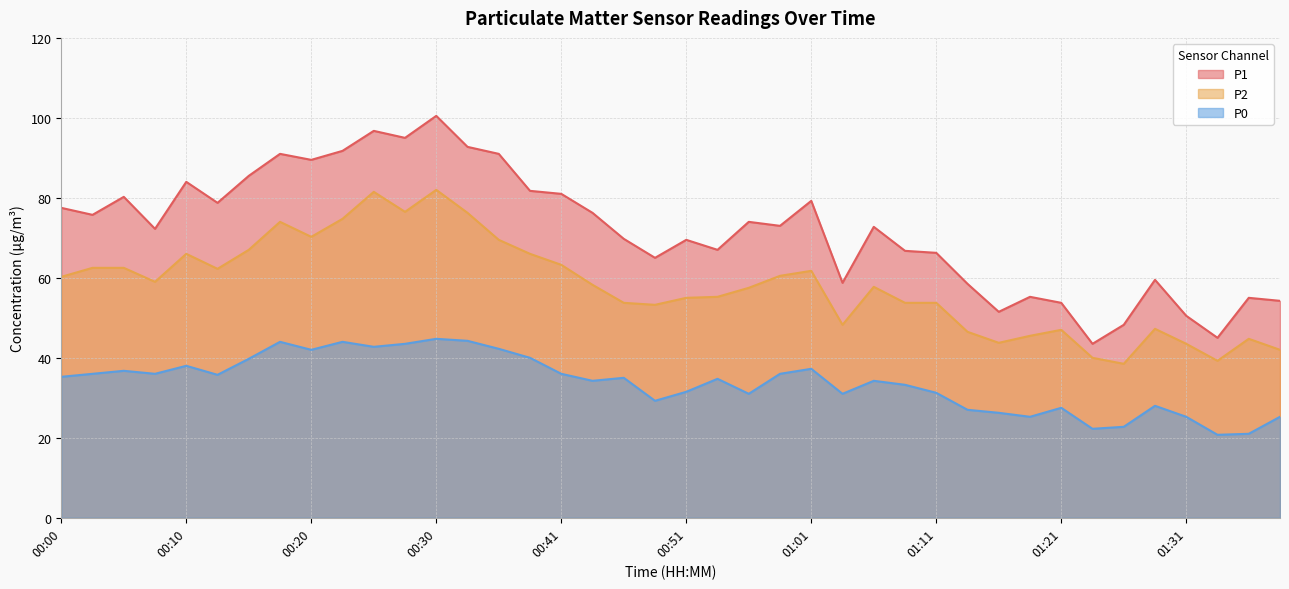

Is the value of P1 at 00:03 greater than the value of P0 at 00:48?

Yes